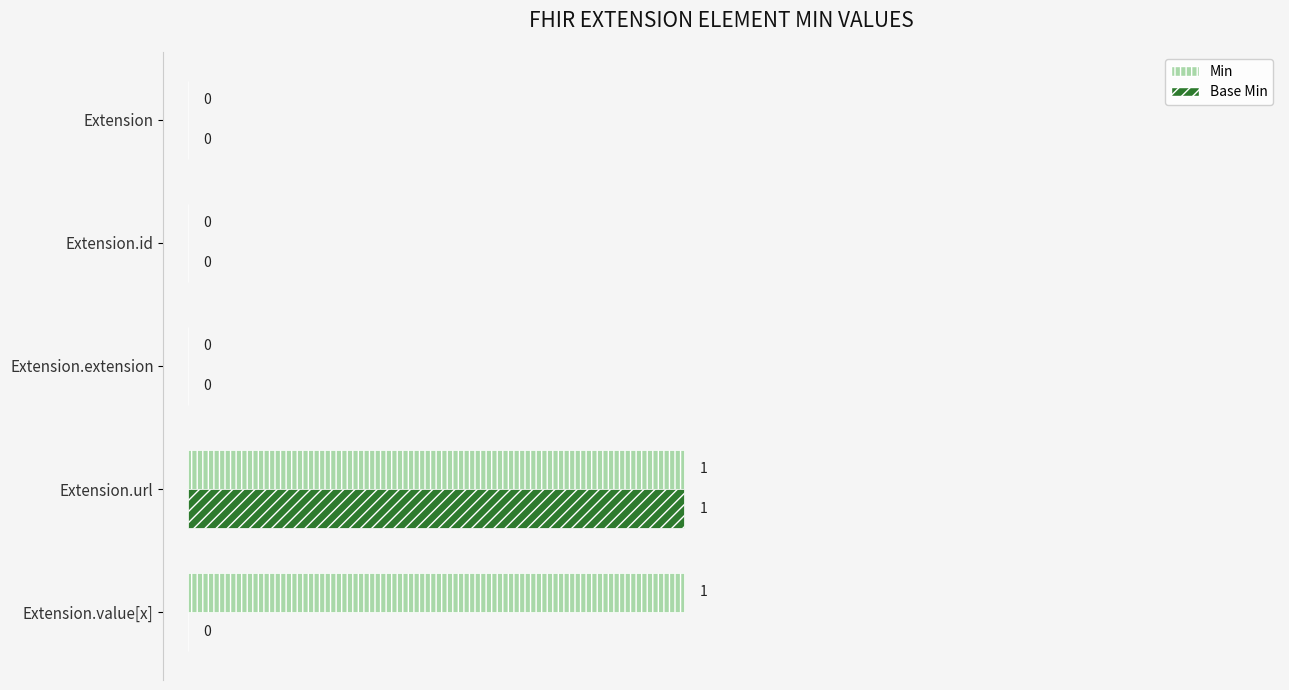

How many Base Min values are between 0 and 1?

5